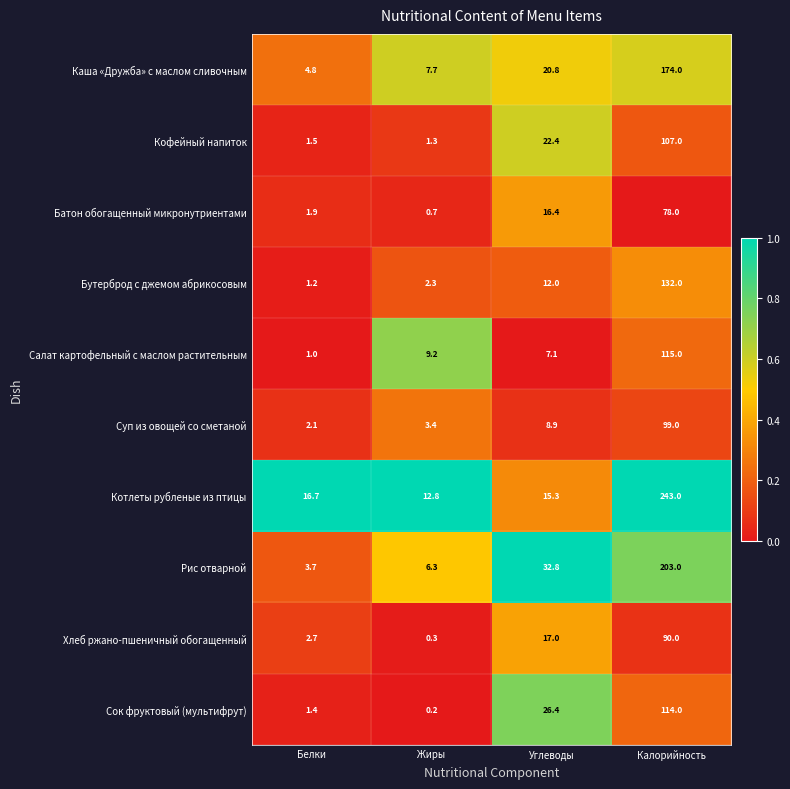

What is the difference between the highest and lowest values at Жиры?

12.6